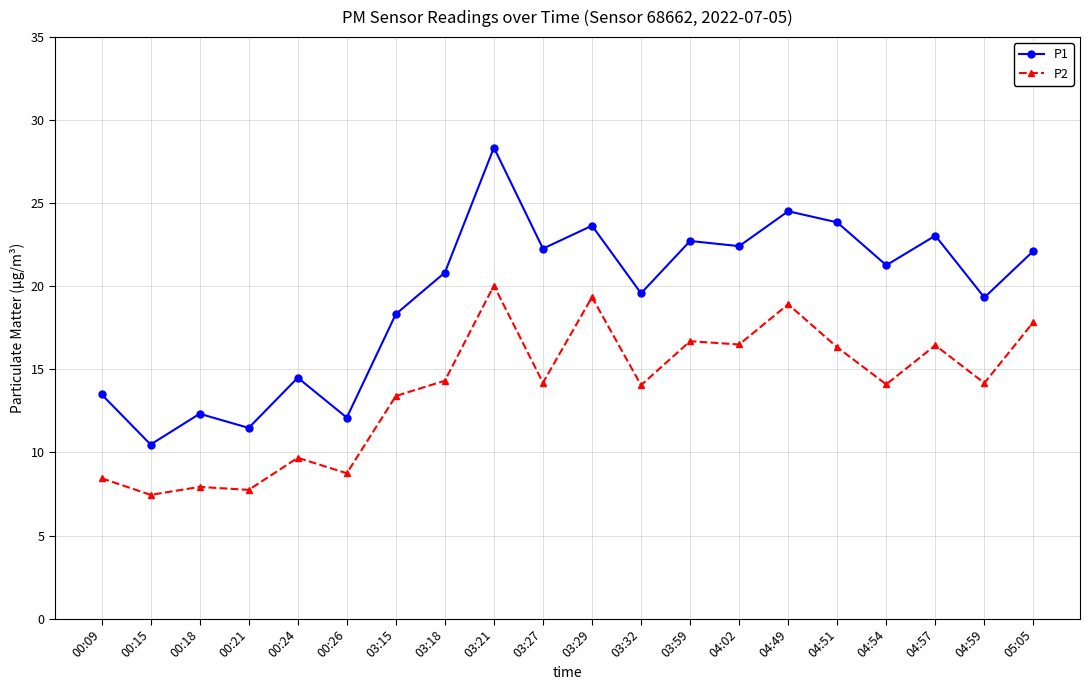

What is the maximum value for P1?

28.4